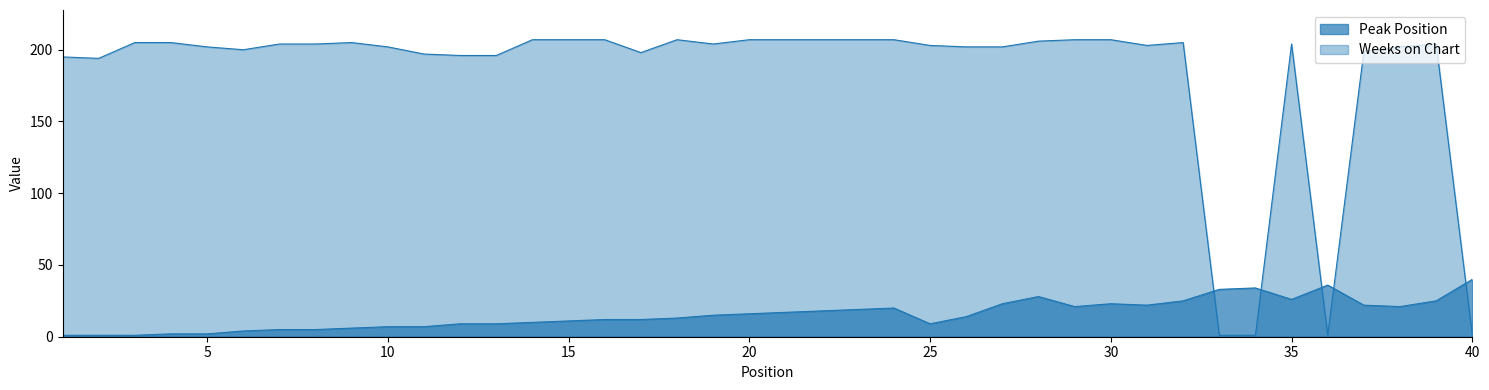

How many categories are shown in the chart?

40